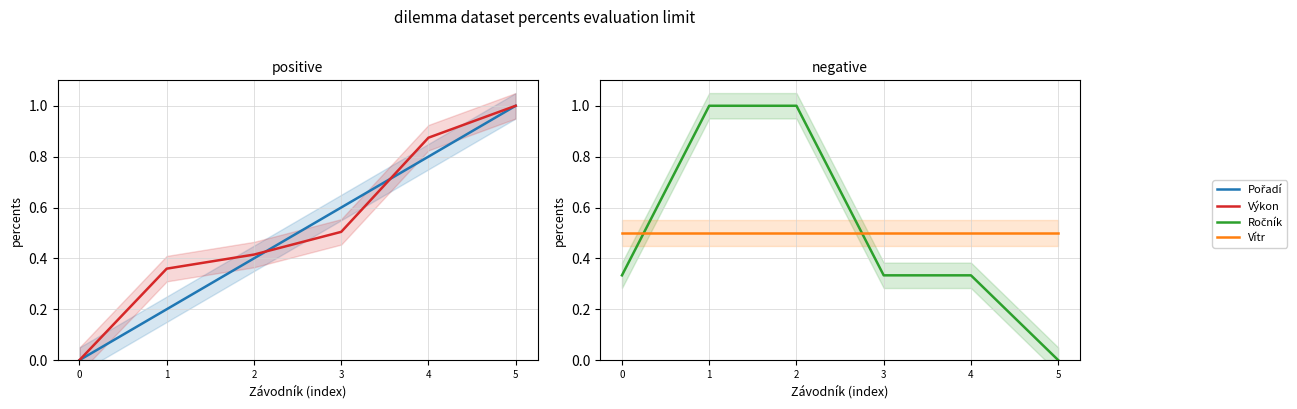

Between 1 and 3, which series saw the biggest shift?

Ročník